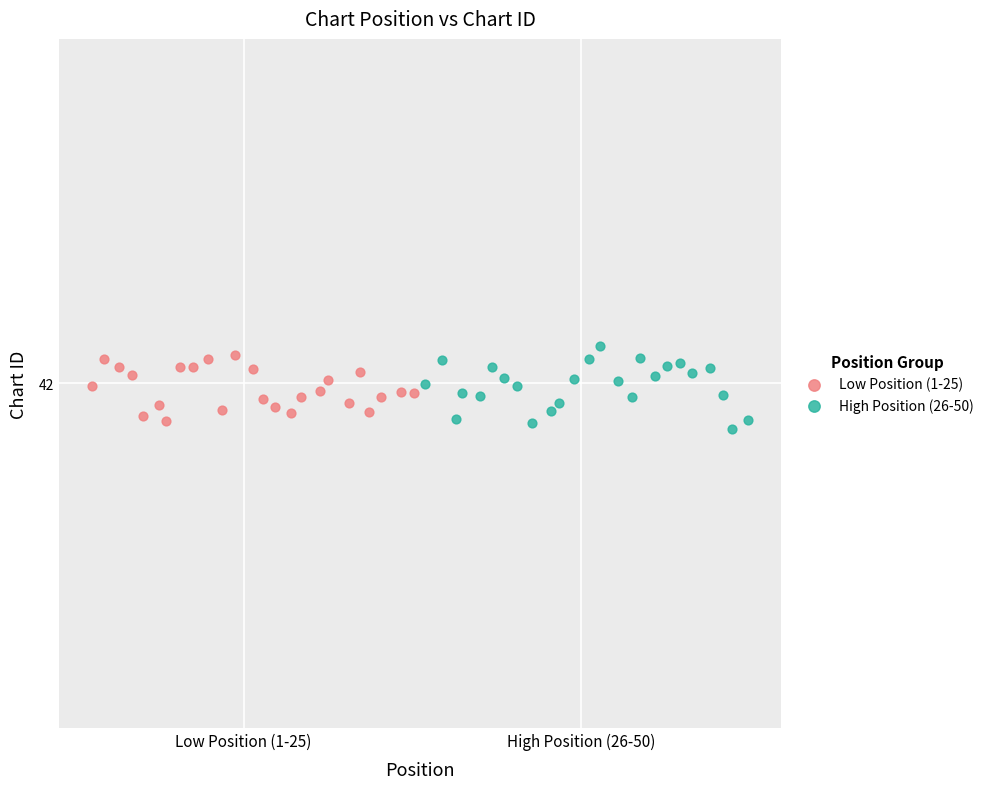

Which series reaches the minimum Y coordinate?

High Position (26-50)